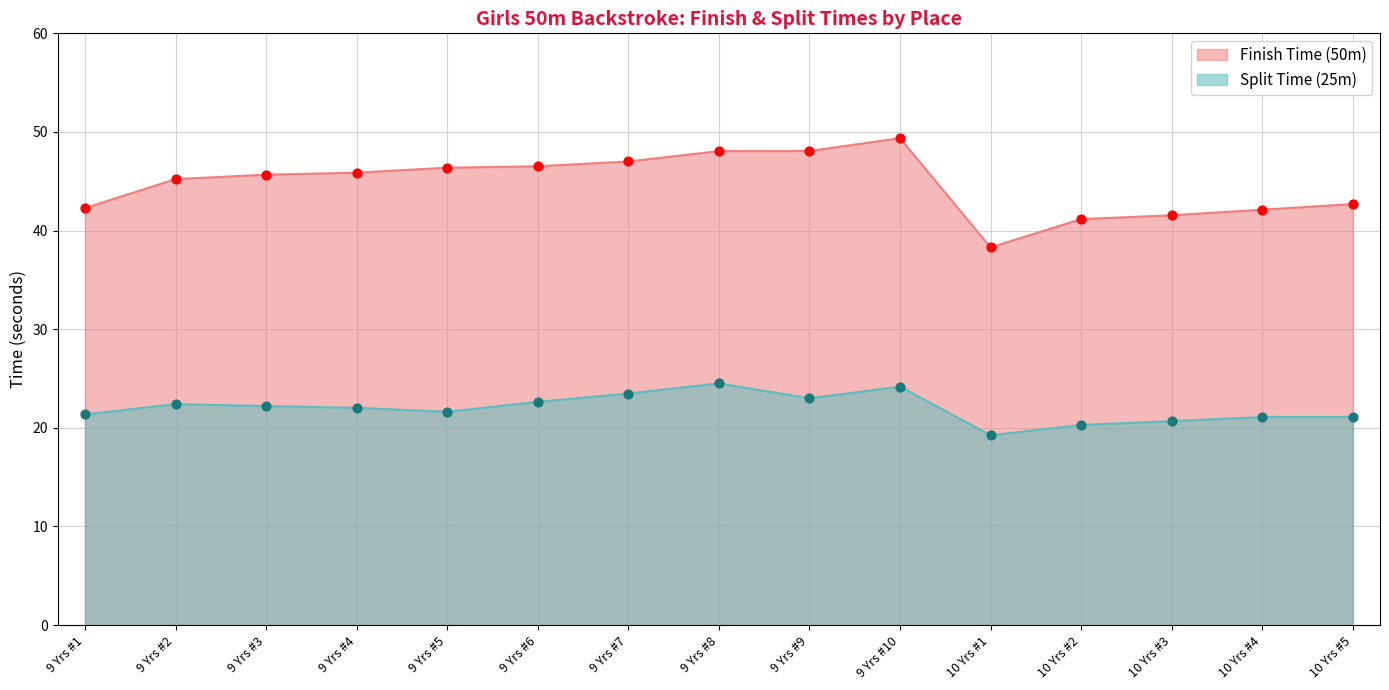

At how many categories does at least one series exceed 40?

14